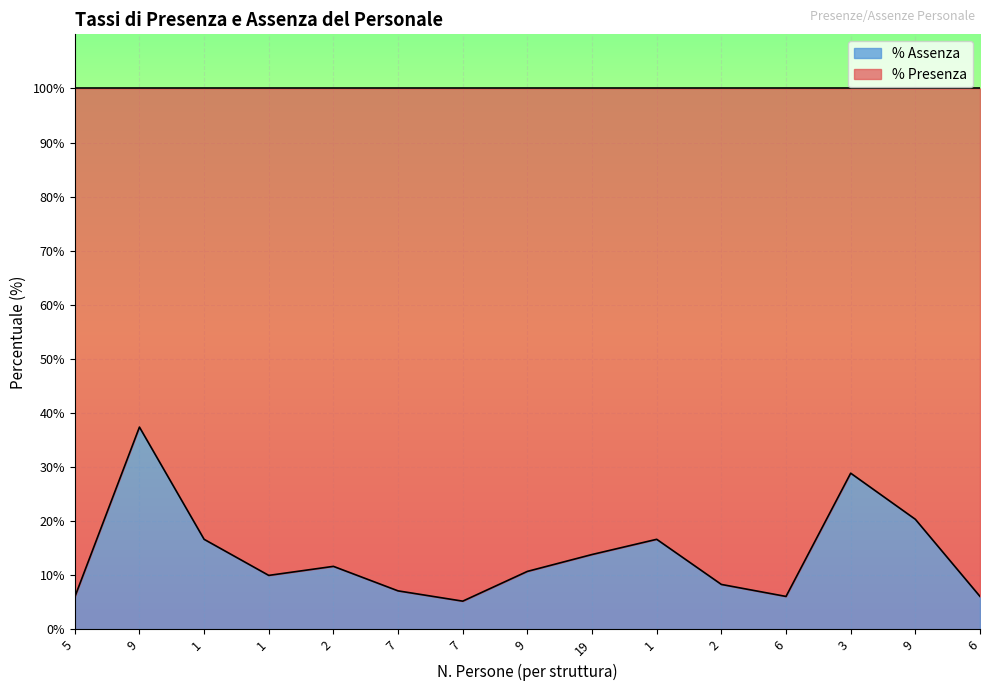

At which label is the value closest to 21?

9